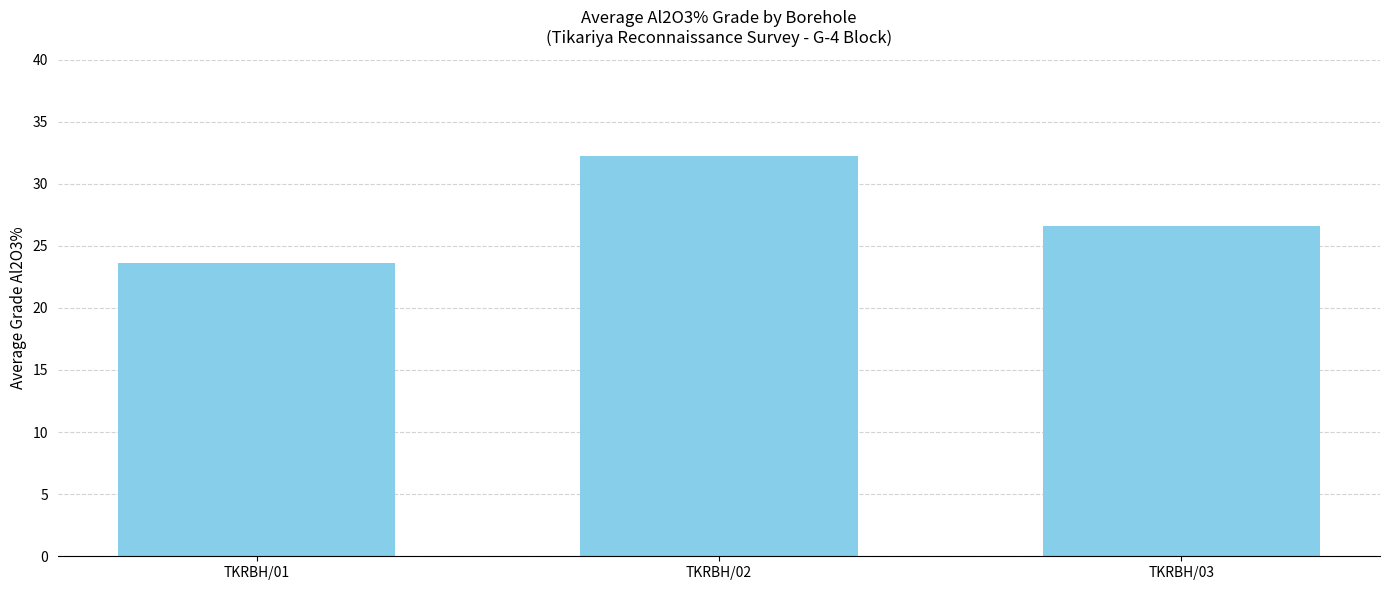

List the labels in order of value, smallest first.

TKRBH/01, TKRBH/03, TKRBH/02